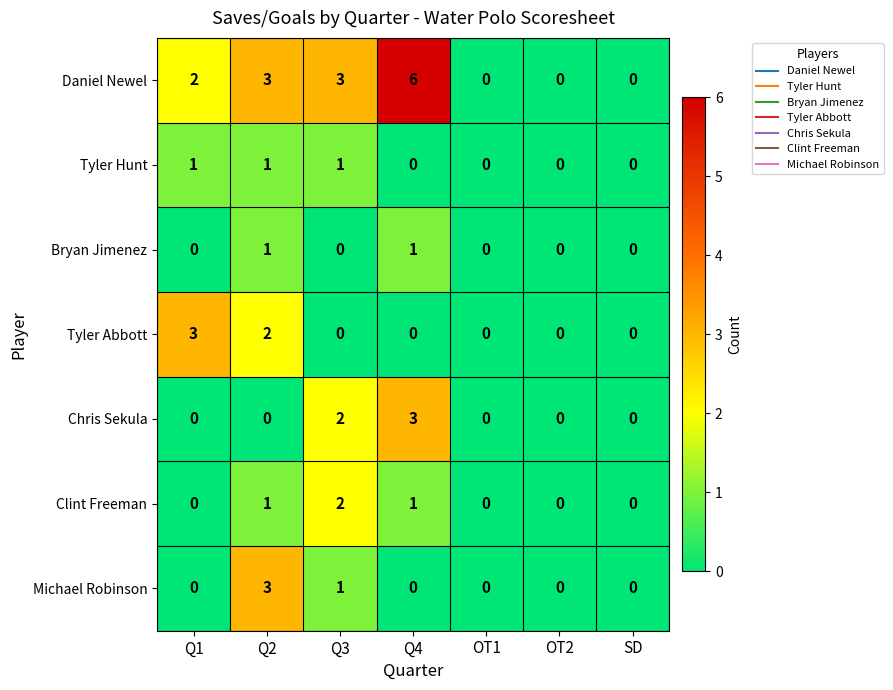

How many Daniel Newel values are between 0 and 3?

6